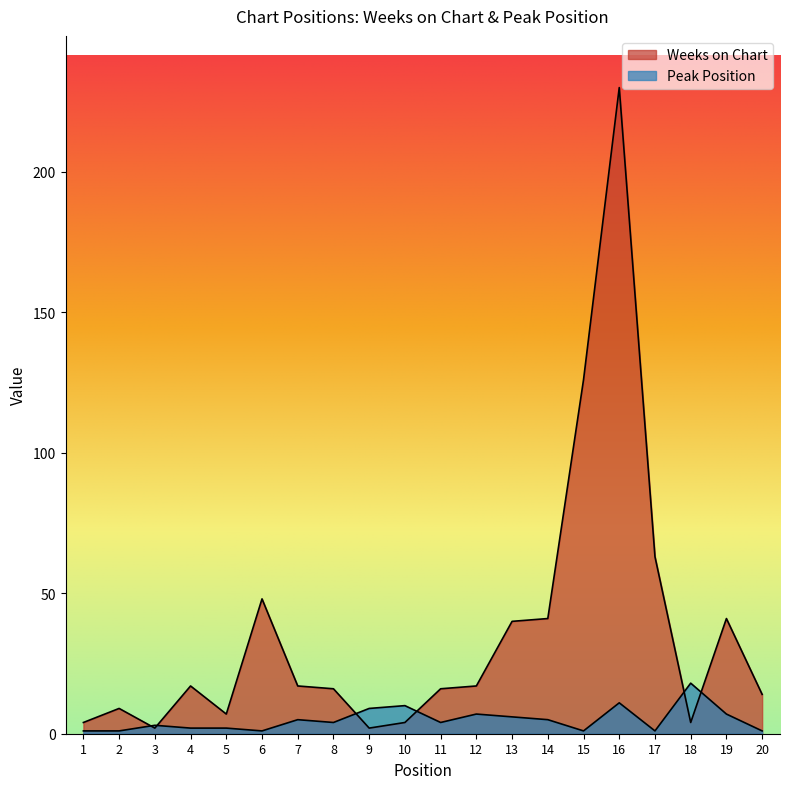

What is the difference between the Peak Position values at 9 and 4?

7